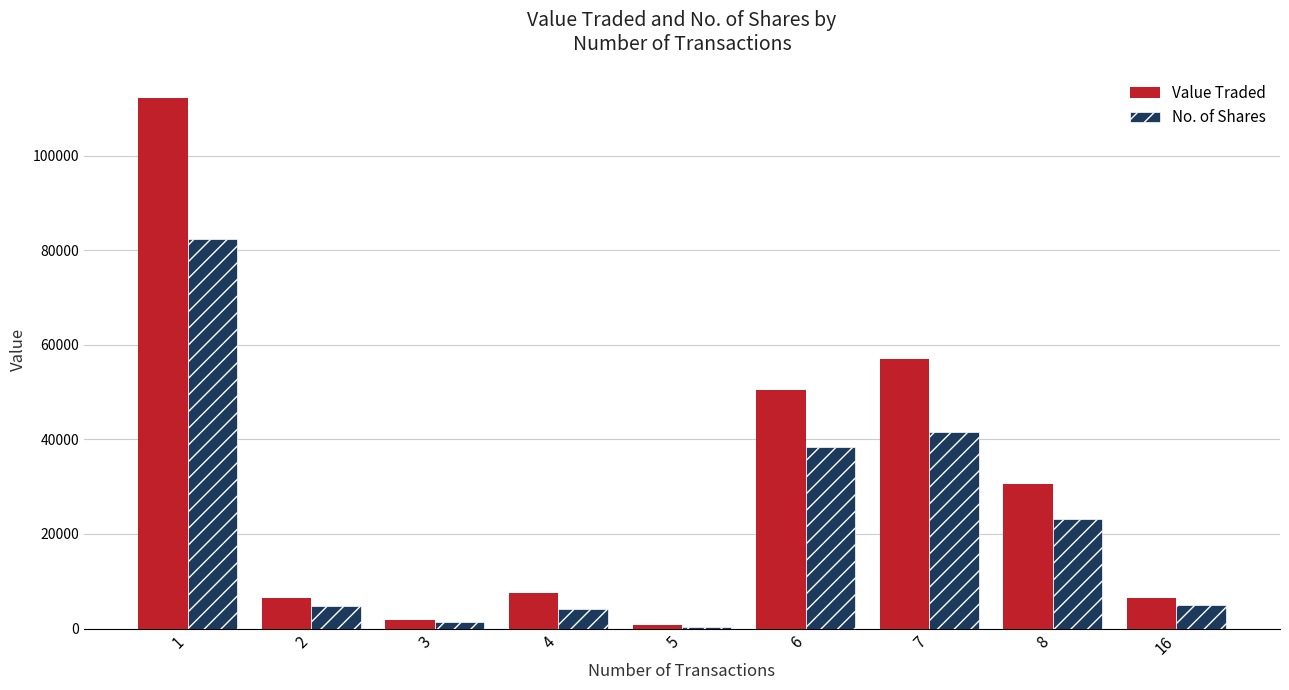

Between 1 and 16, which series saw the biggest shift?

Value Traded